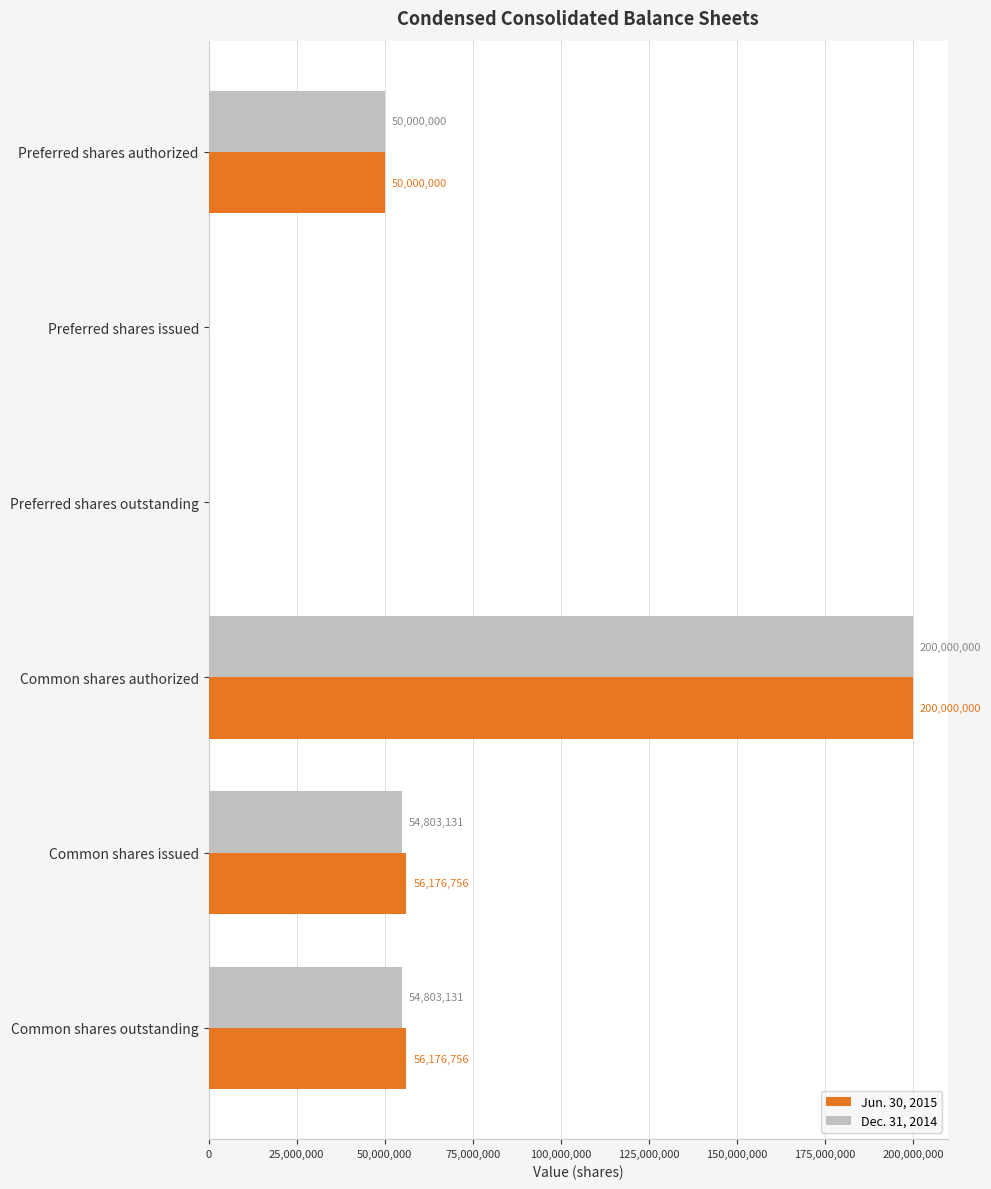

The Dec. 31, 2014 series shows 54803131 at Common shares outstanding. True or false?

True